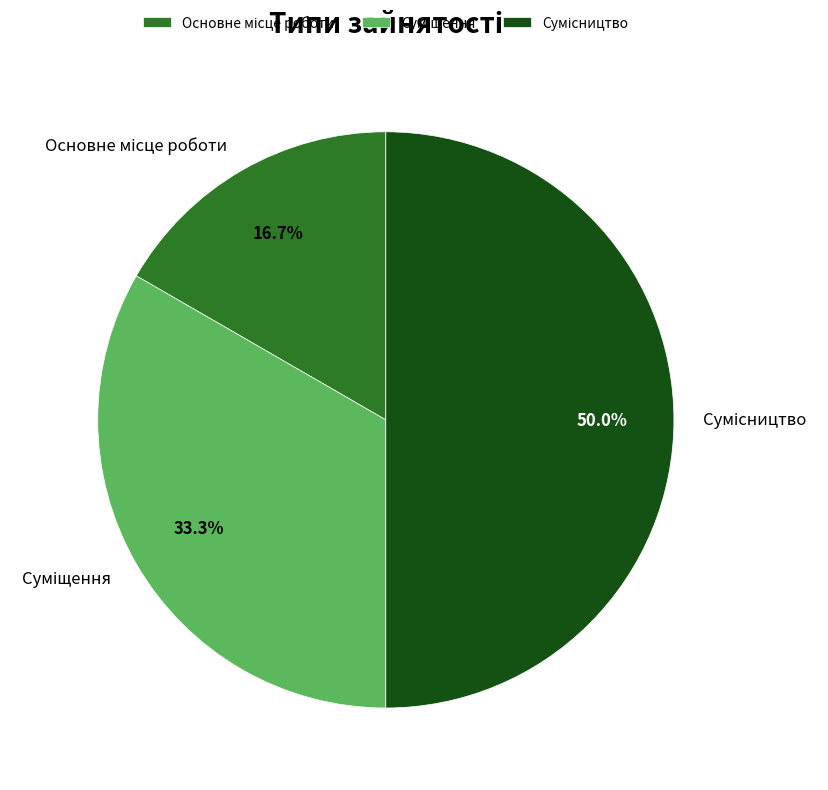

How many segments does this pie chart have?

3